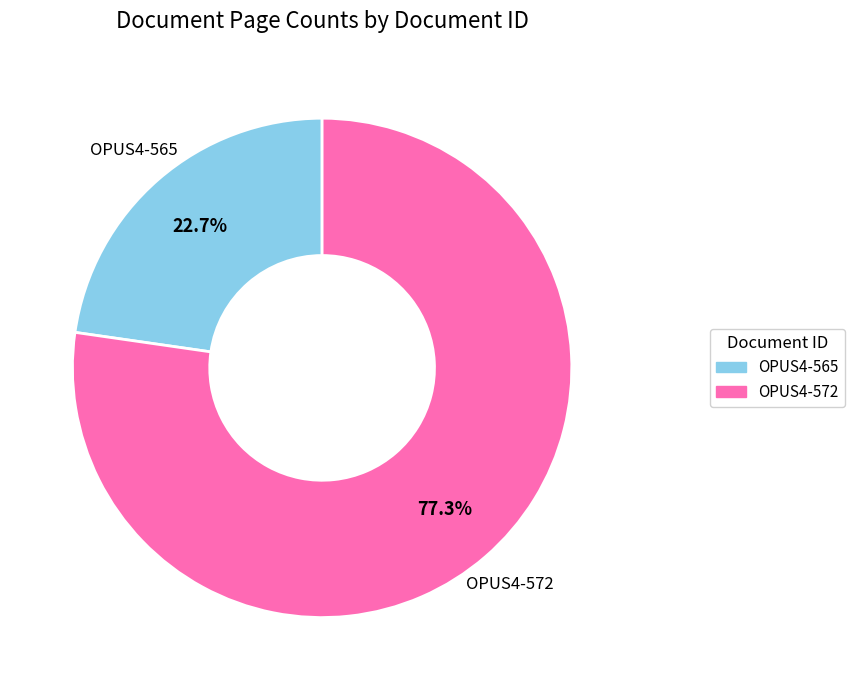

The OPUS4-565 slice represents 36% of the pie. True or false?

False